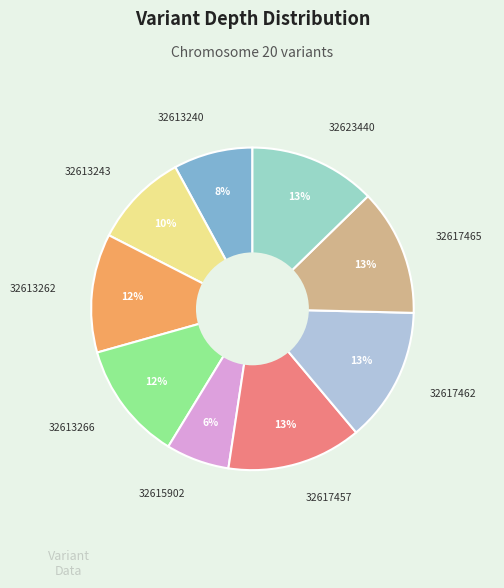

Does any single category account for the majority?

No